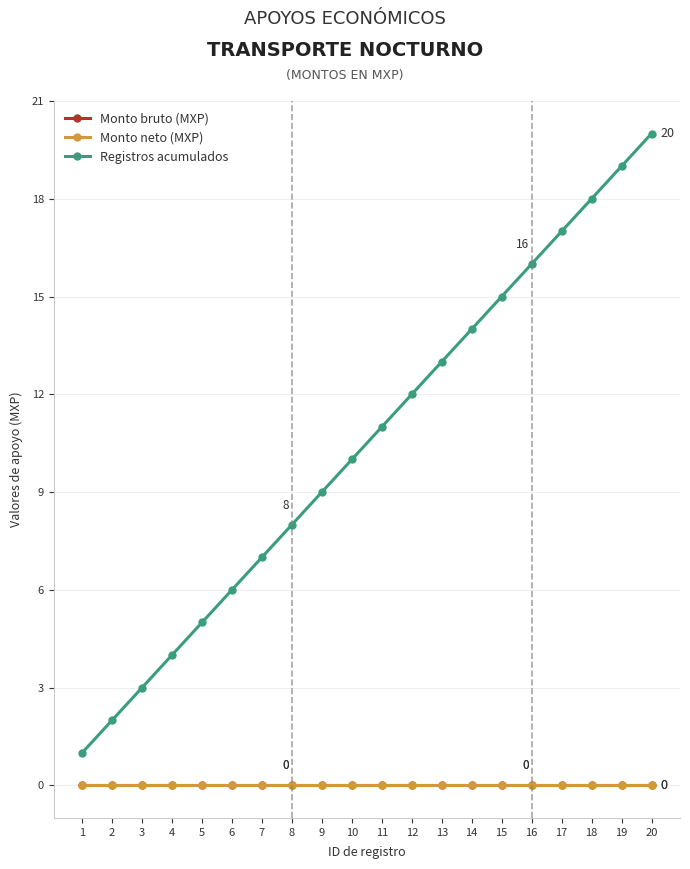

Reading right to left, what are all the values shown in this chart?

Monto bruto (MXP): 0	0	0	0	0	0	0	0	0	0	0	0	0	0	0	0	0	0	0	0
Monto neto (MXP): 0	0	0	0	0	0	0	0	0	0	0	0	0	0	0	0	0	0	0	0
Registros acumulados: 20	19	18	17	16	15	14	13	12	11	10	9	8	7	6	5	4	3	2	1